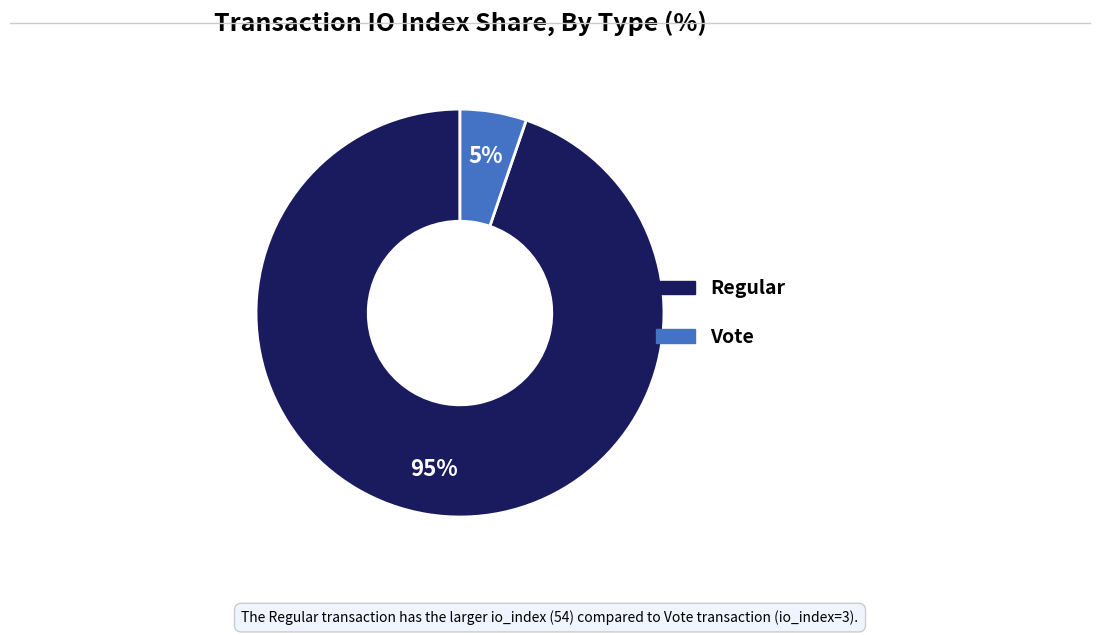

Count the number of slices in the pie.

2